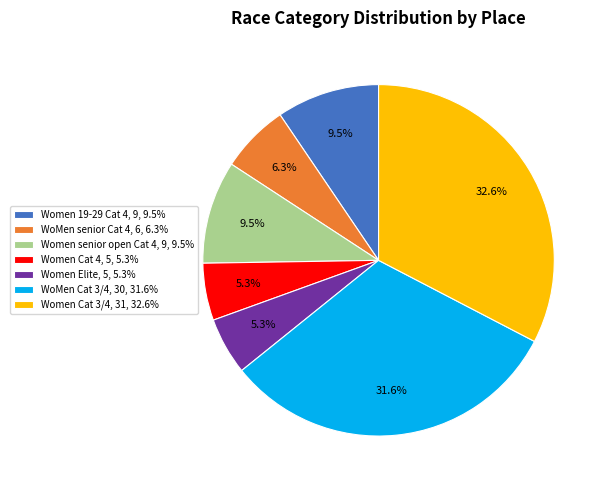

What percentage is NOT represented by WoMen senior Cat 4, 6, 6.3%?

93.7%